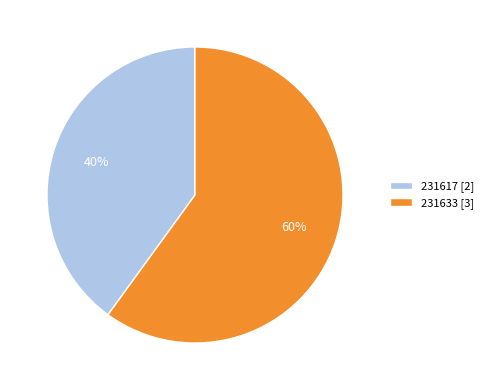

To the nearest percent, what portion does 231633 represent?

60%